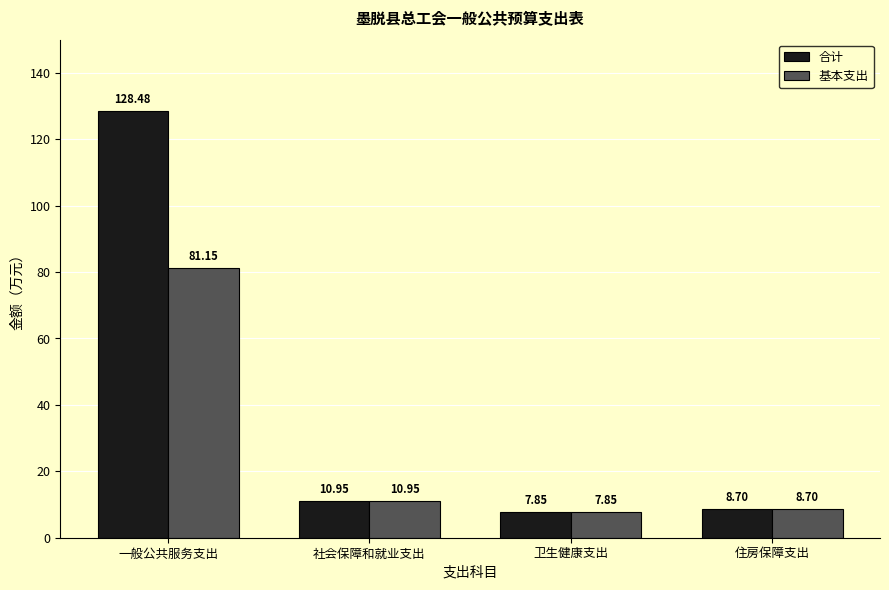

Which series has the widest spread of values?

合计